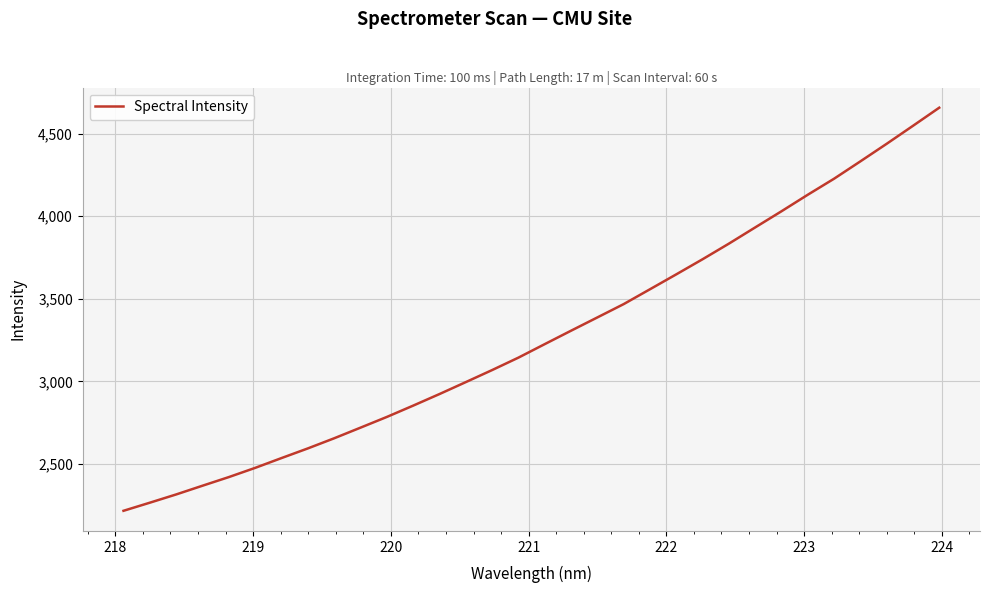

What is the greatest value displayed?

4657.7